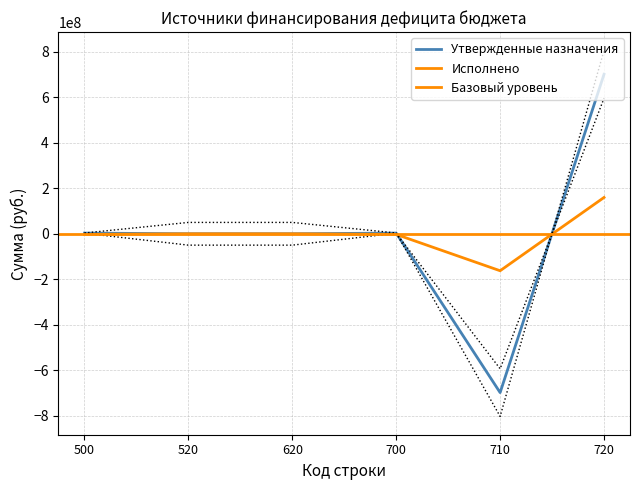

At which category does Исполнено reach its first local valley?

710